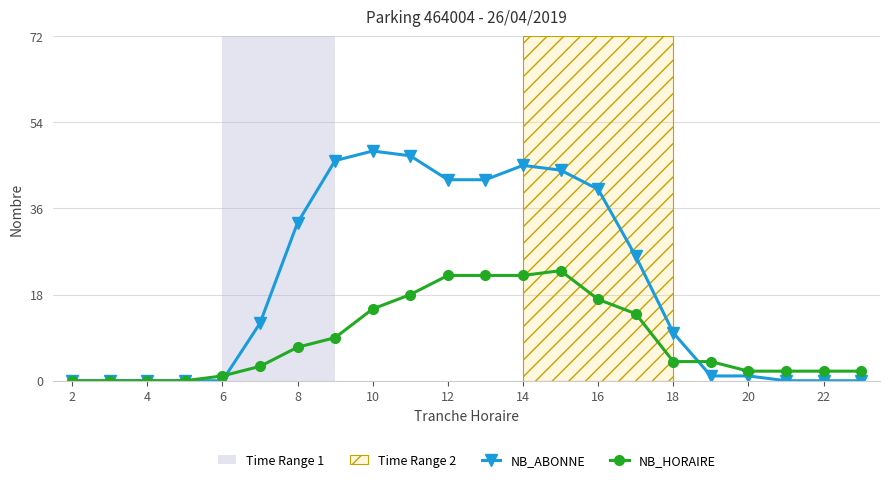

Rank the series by their average value, from highest to lowest.

NB_ABONNE, NB_HORAIRE